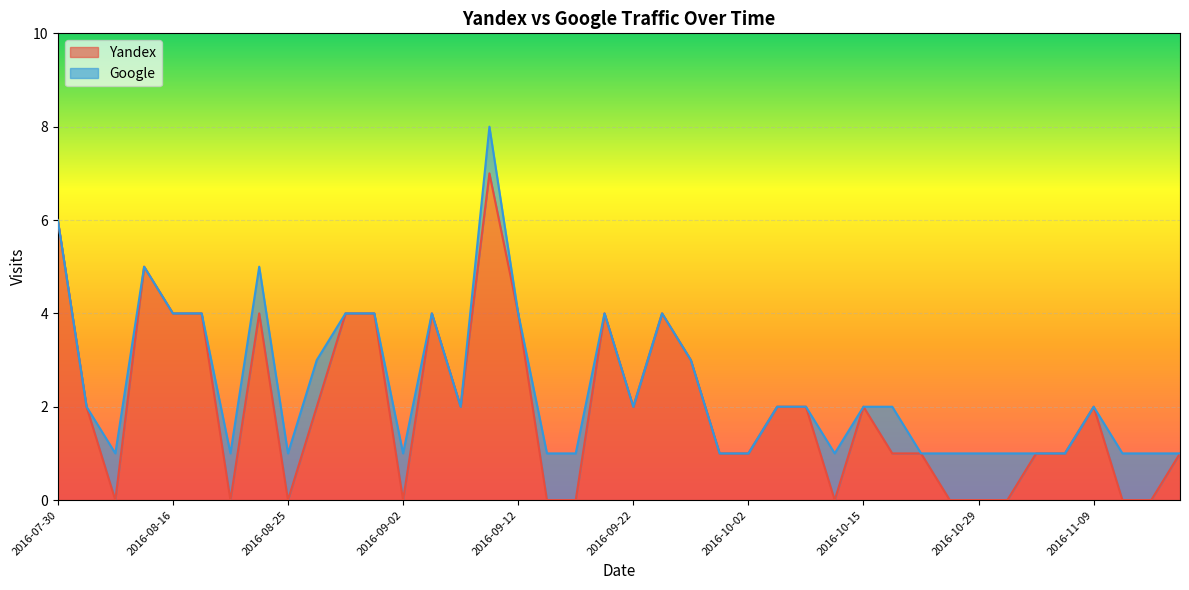

How many values in Yandex are above zero?

28